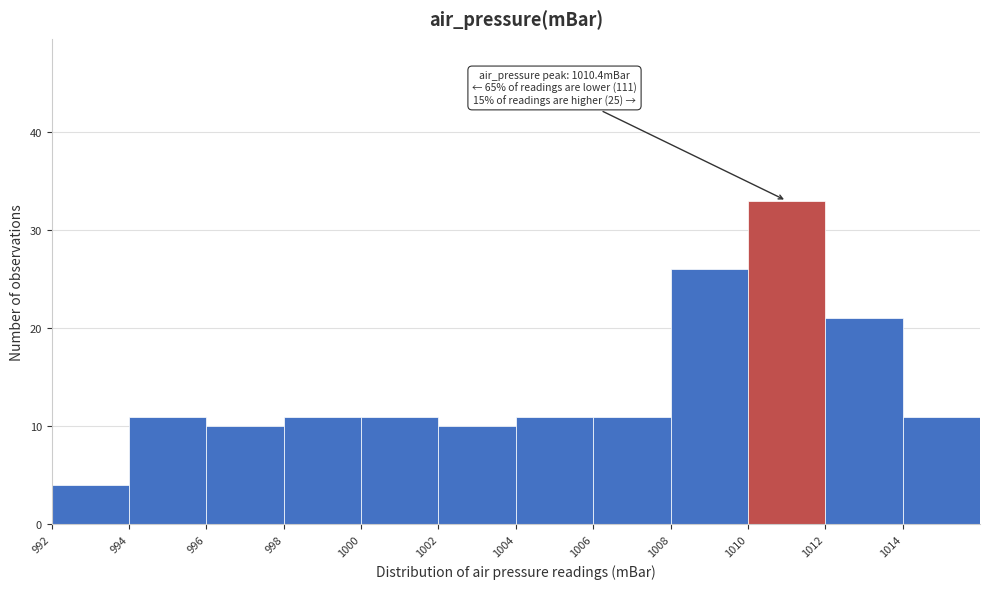

Which range on the x-axis has the tallest bar?

1010 to 1012